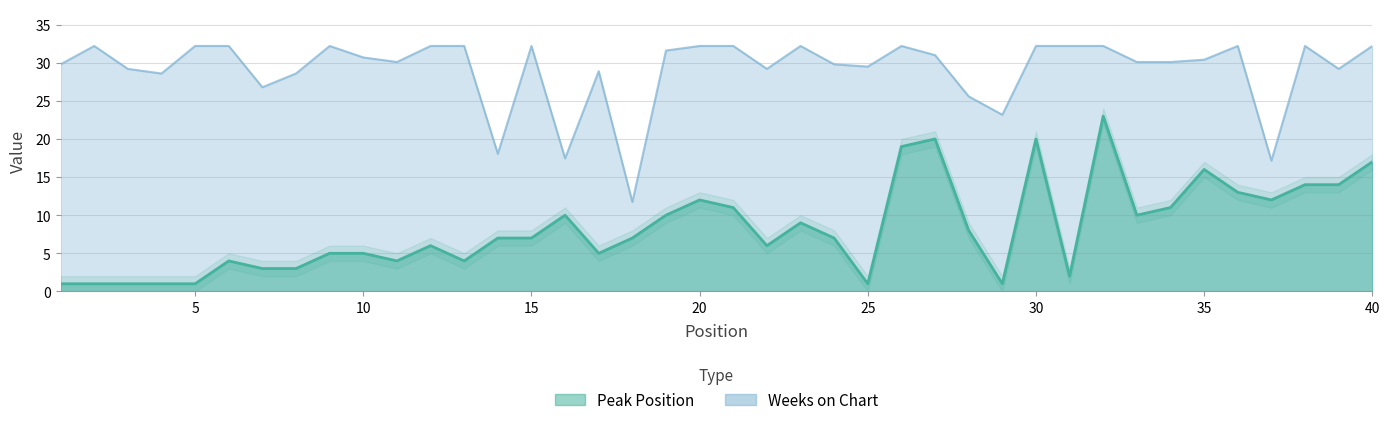

Does the chart have visible grid lines?

Yes